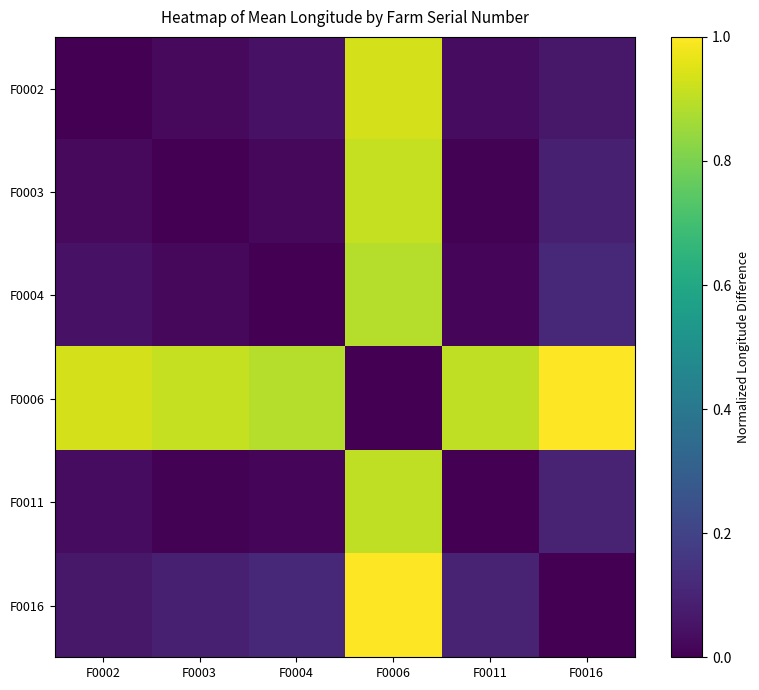

Which series has the largest range (max minus min)?

F0006